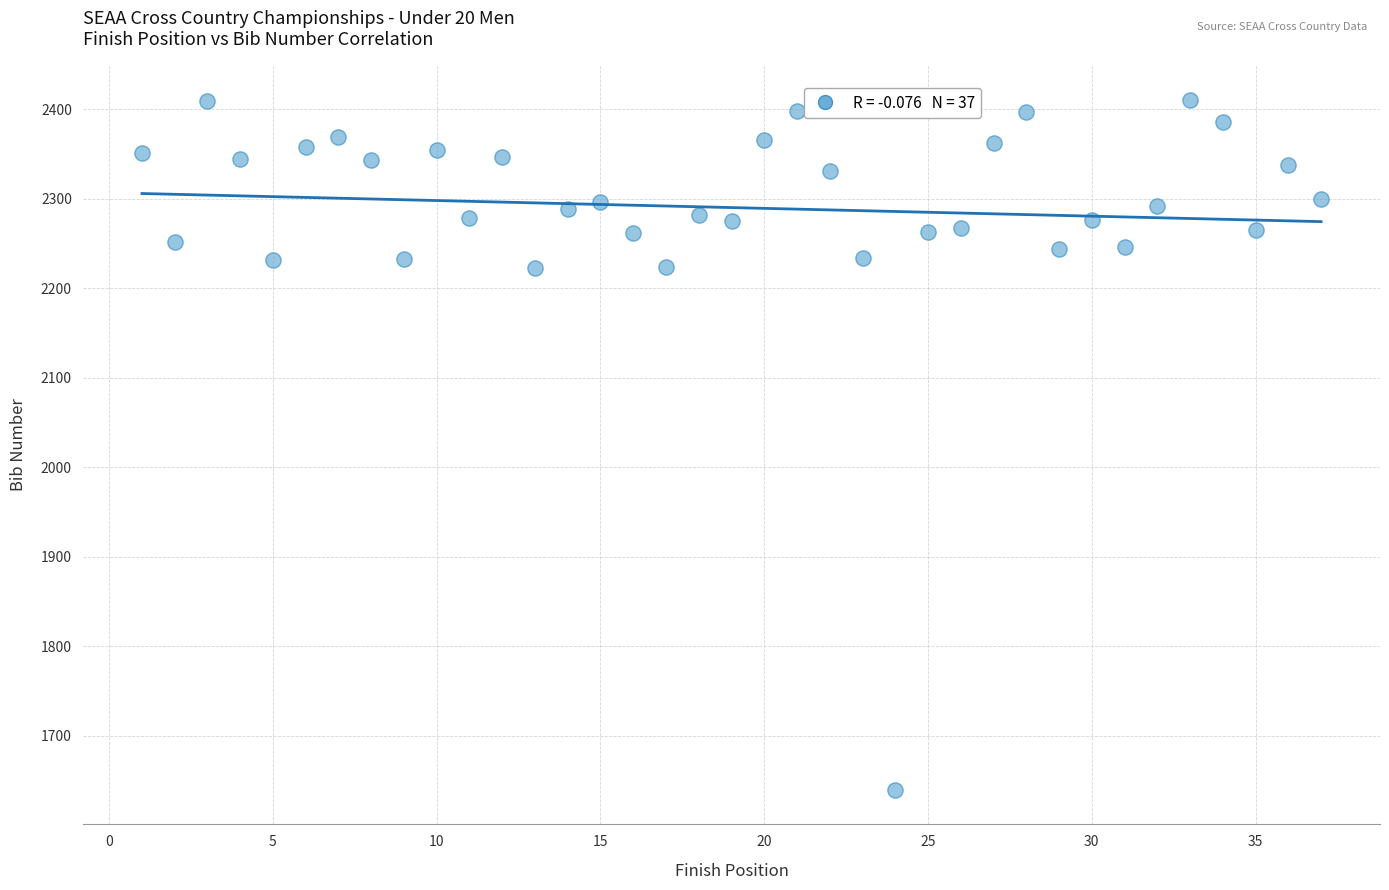

What is the range of Y values (max minus min)?

770